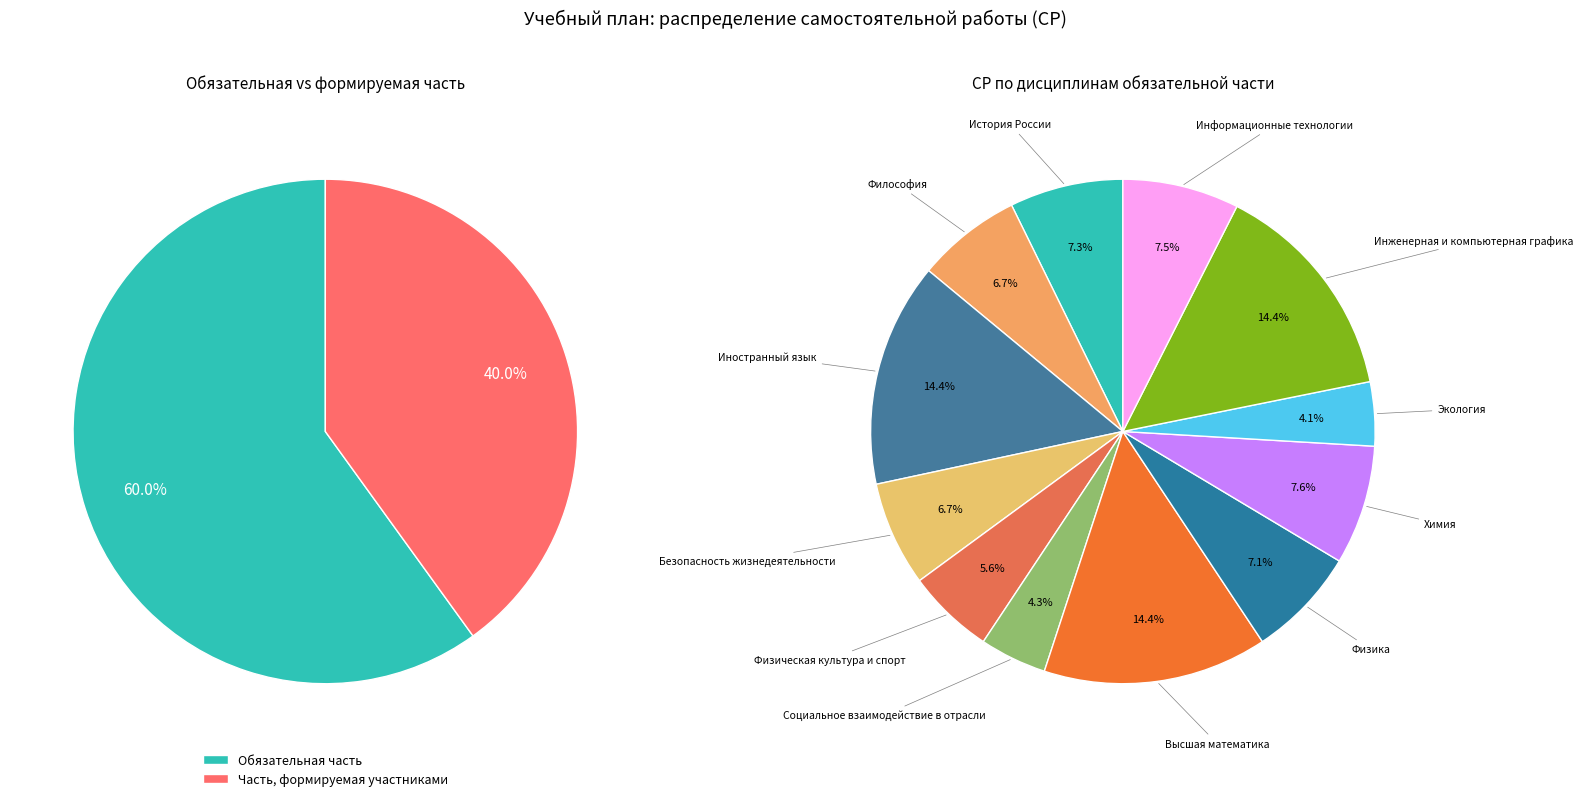

Which slice is the smallest?

Часть, формируемая участниками